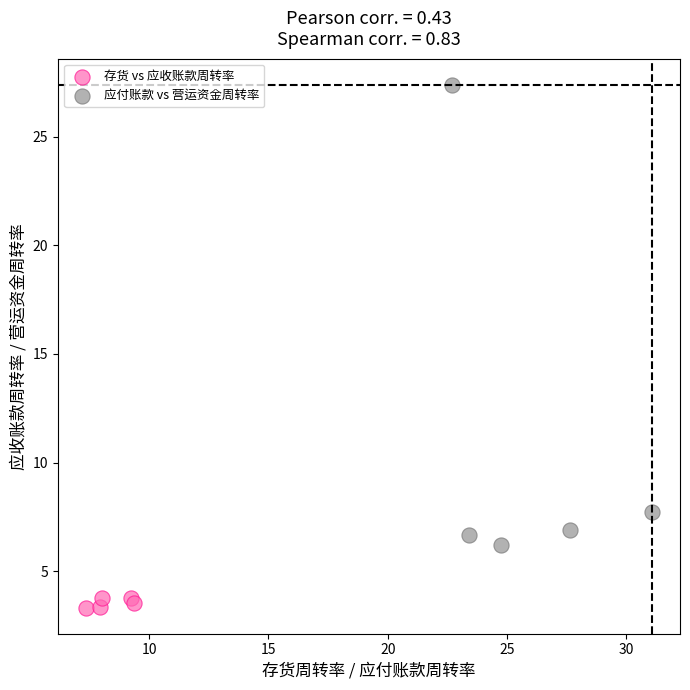

Which series contains the highest Y value?

应付账款 vs 营运资金周转率